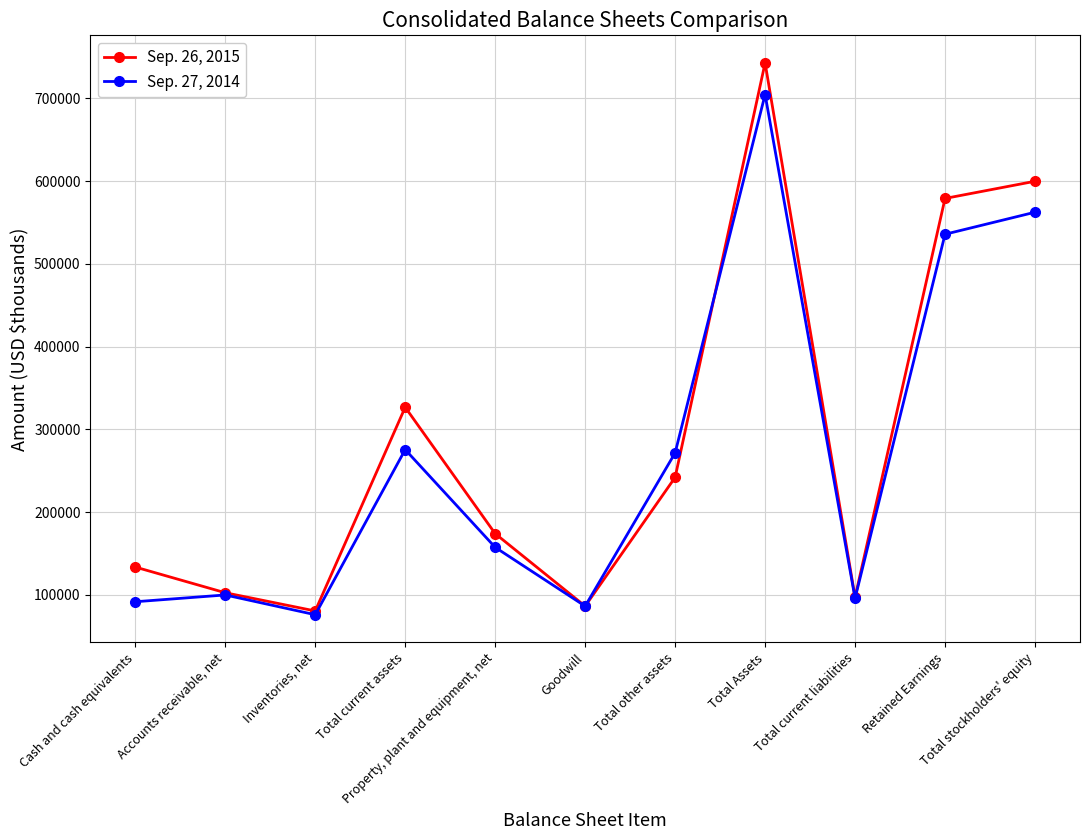

Which series has the largest range (max minus min)?

Sep. 26, 2015